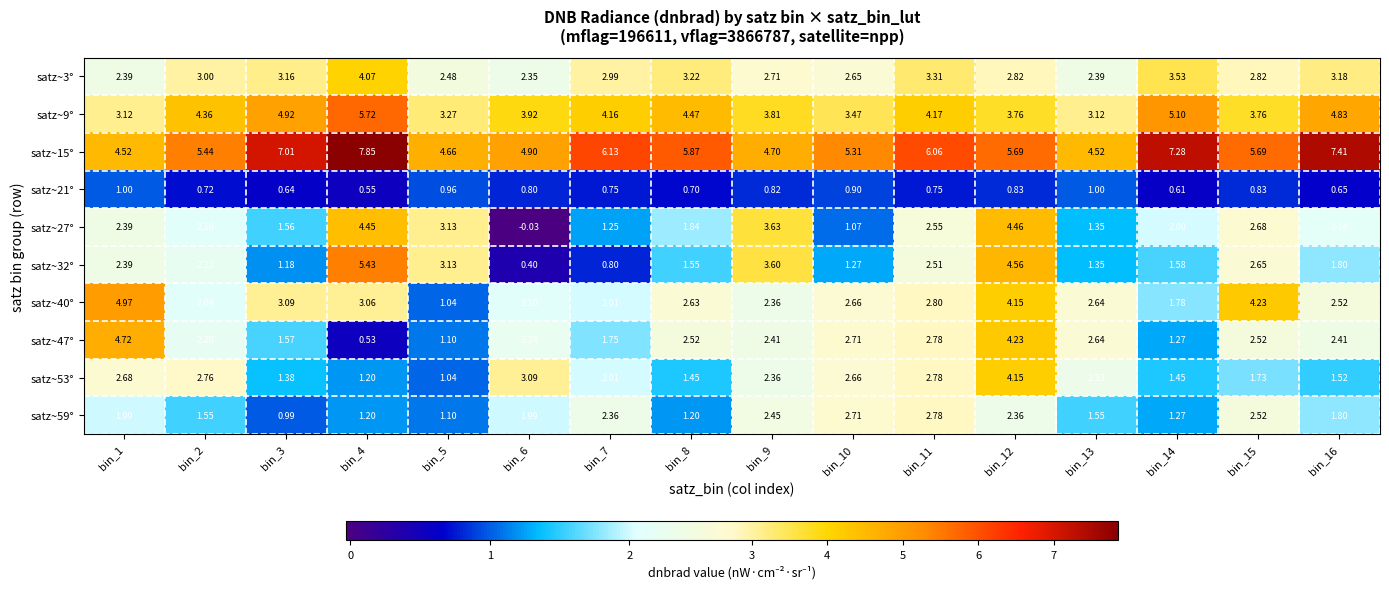

How many distinct data groups are displayed?

10